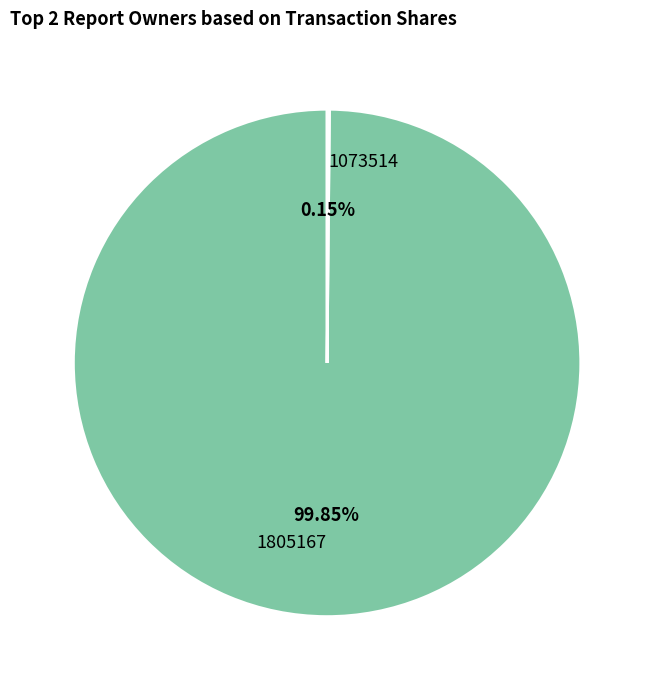

What is the largest slice in the pie chart?

1805167